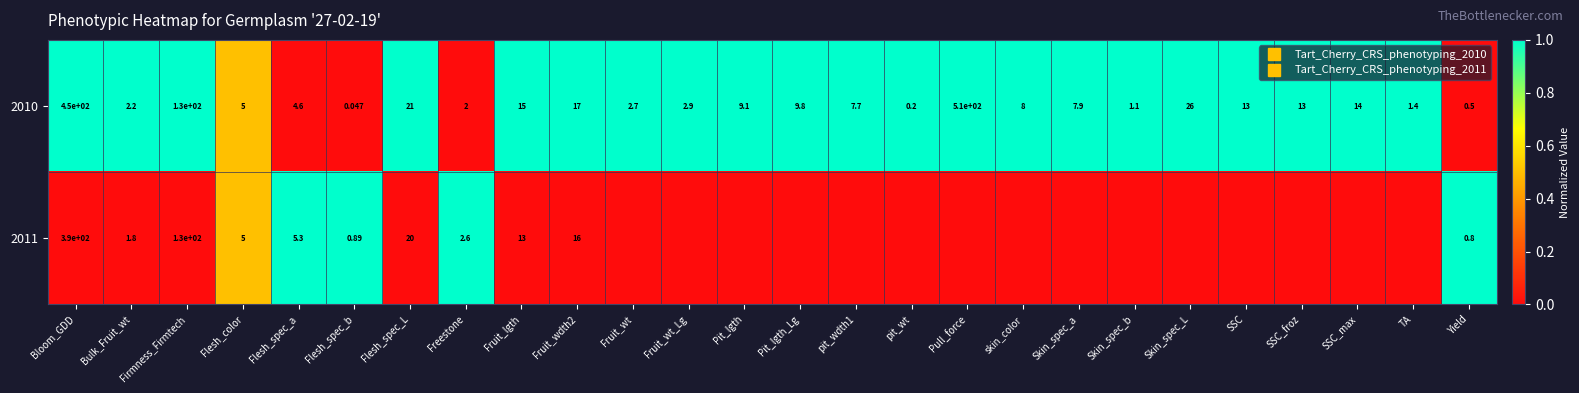

Which series has the widest spread of values?

2010